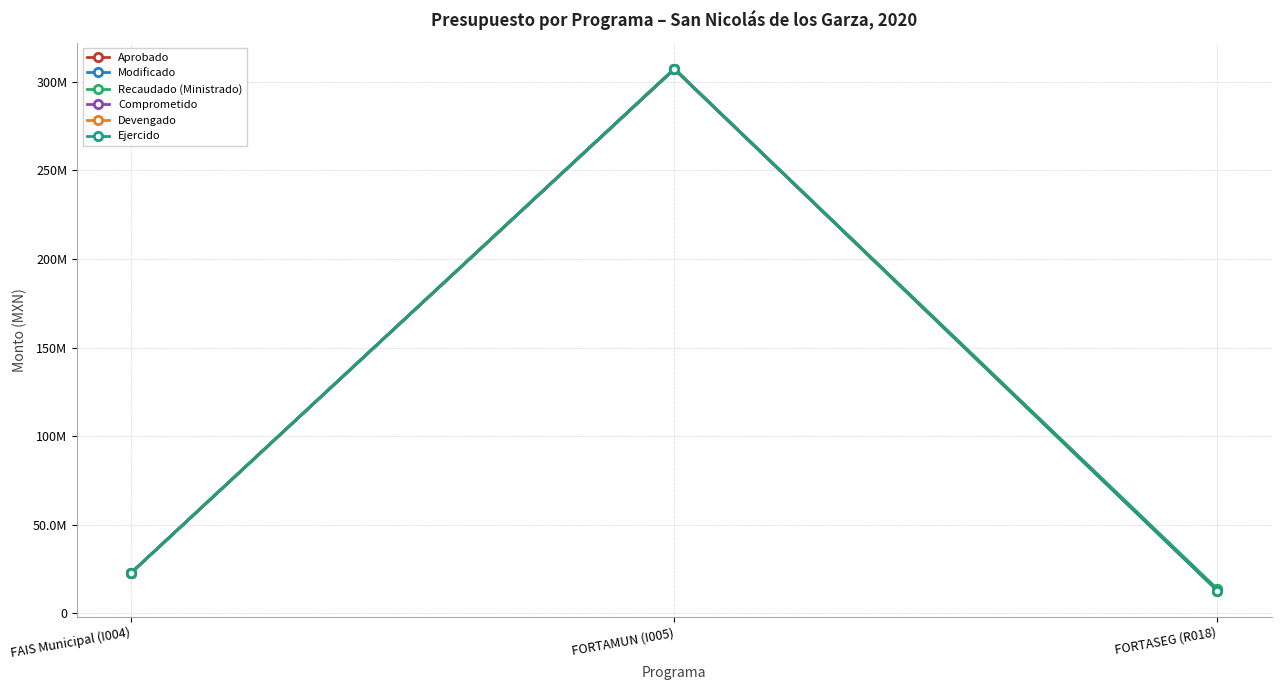

Is this an area chart (filled region under the line)?

No